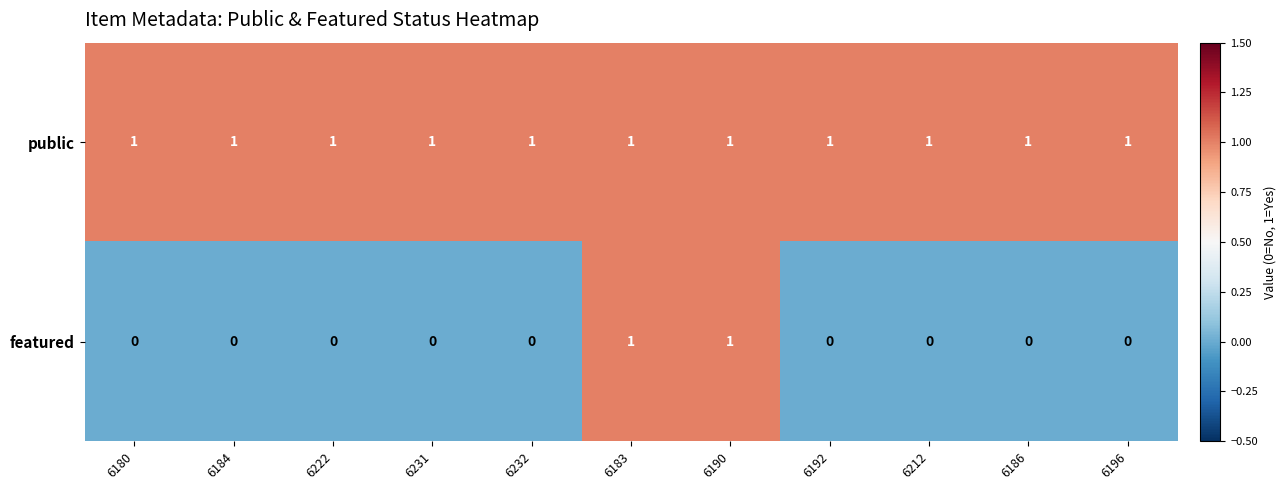

Reading left to right, extract all data points from this chart.

public: 1	1	1	1	1	1	1	1	1	1	1
featured: 0	0	0	0	0	1	1	0	0	0	0